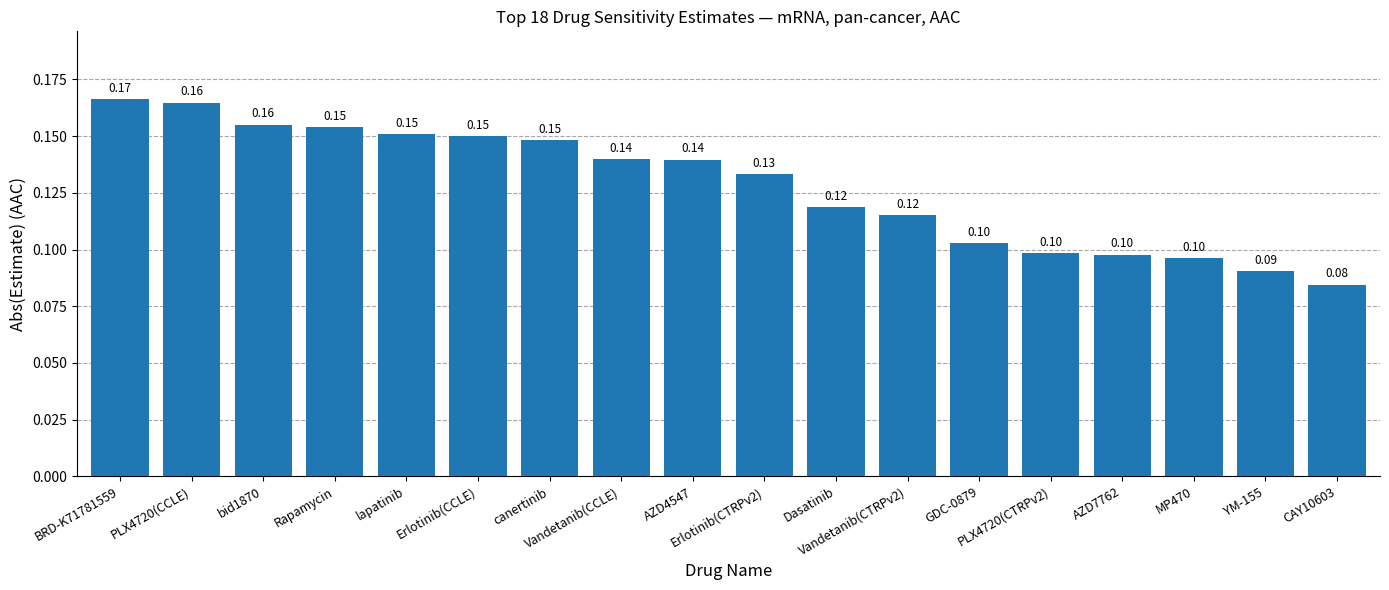

At which category does the chart reach its peak across all series?

BRD-K71781559